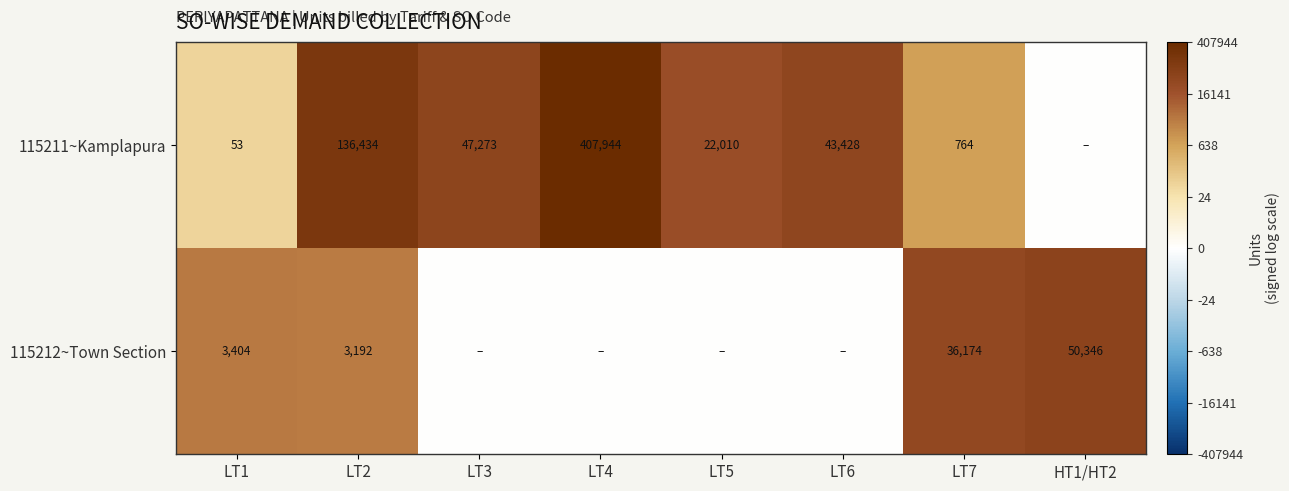

At LT7, list the series in order from smallest to largest.

115211~Kamplapura, 115212~Town Section